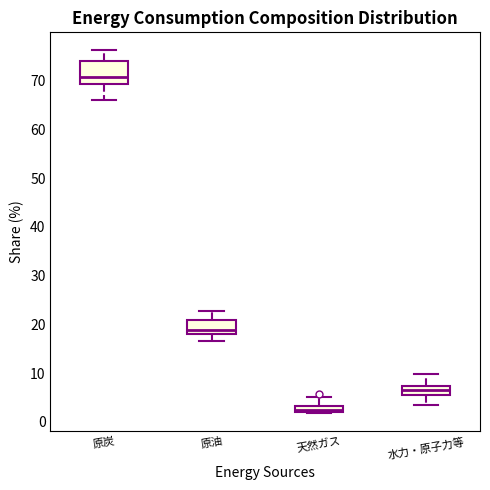

Which box is the tallest, from its lower edge to its upper edge?

原炭